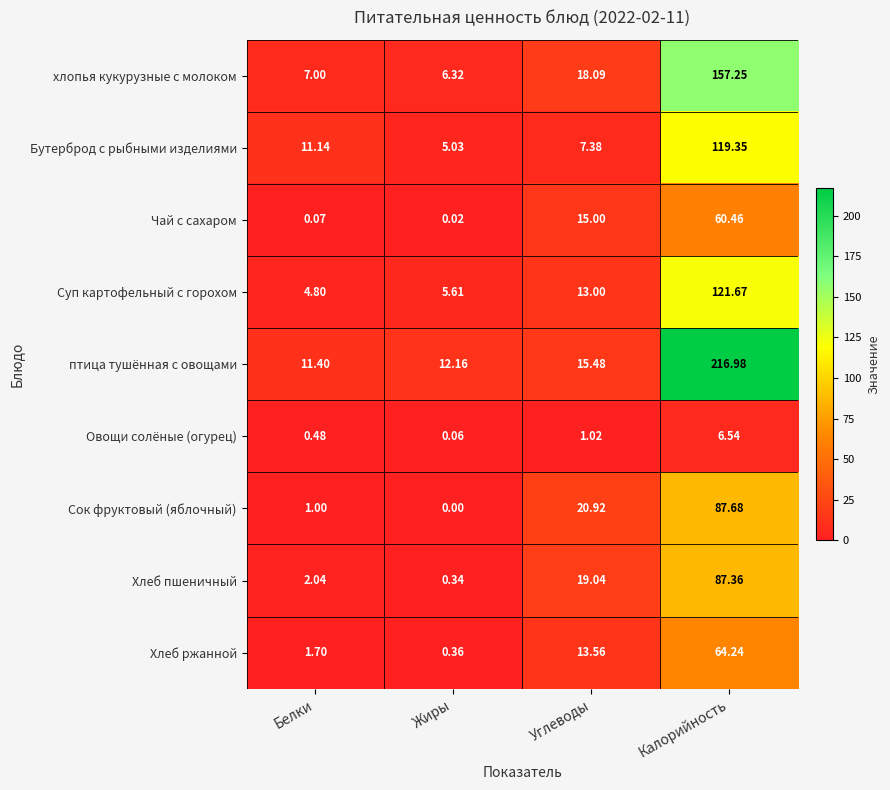

Which series has the largest total across all categories?

птица тушённая с овощами